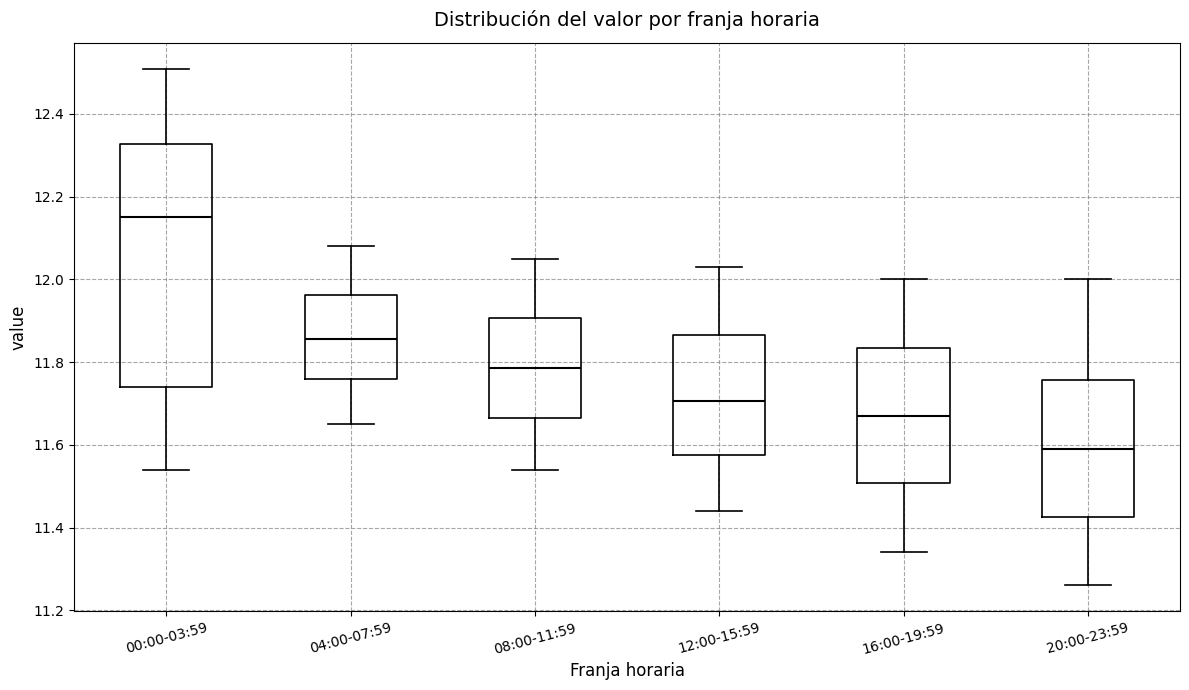

Which box is the tallest, from its lower edge to its upper edge?

00:00-03:59